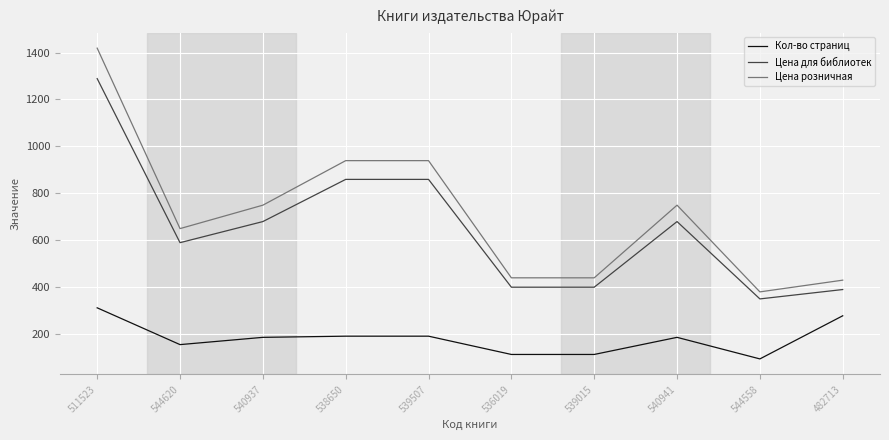

Read the Кол-во страниц value at 540941.

185